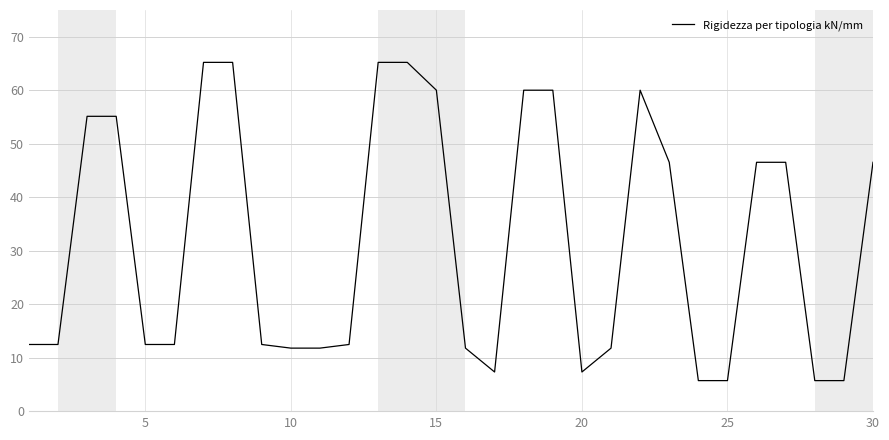

What is the maximum value shown in the chart?

65.2